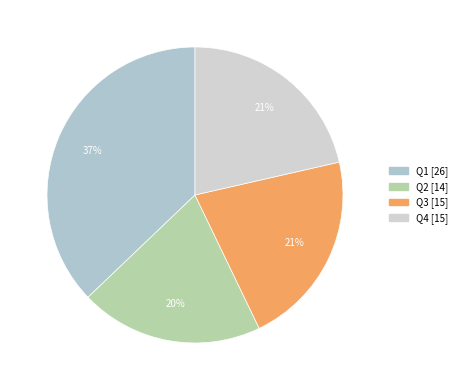

To the nearest percent, what is the combined percentage of Q1 and Q3?

59%